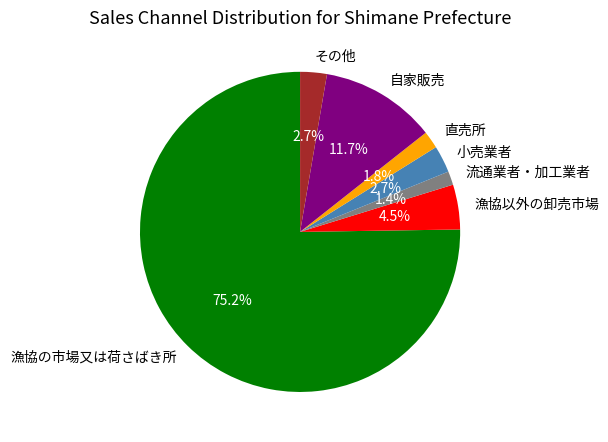

What portion of the pie excludes 小売業者?

97.3%